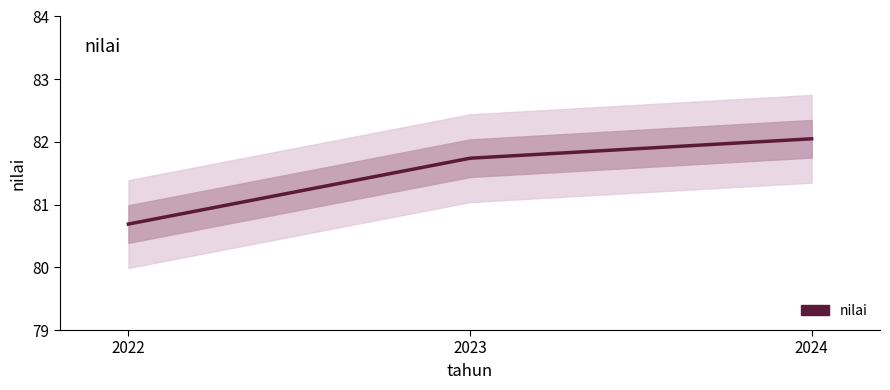

Rank the categories by value from highest to lowest.

2024, 2023, 2022